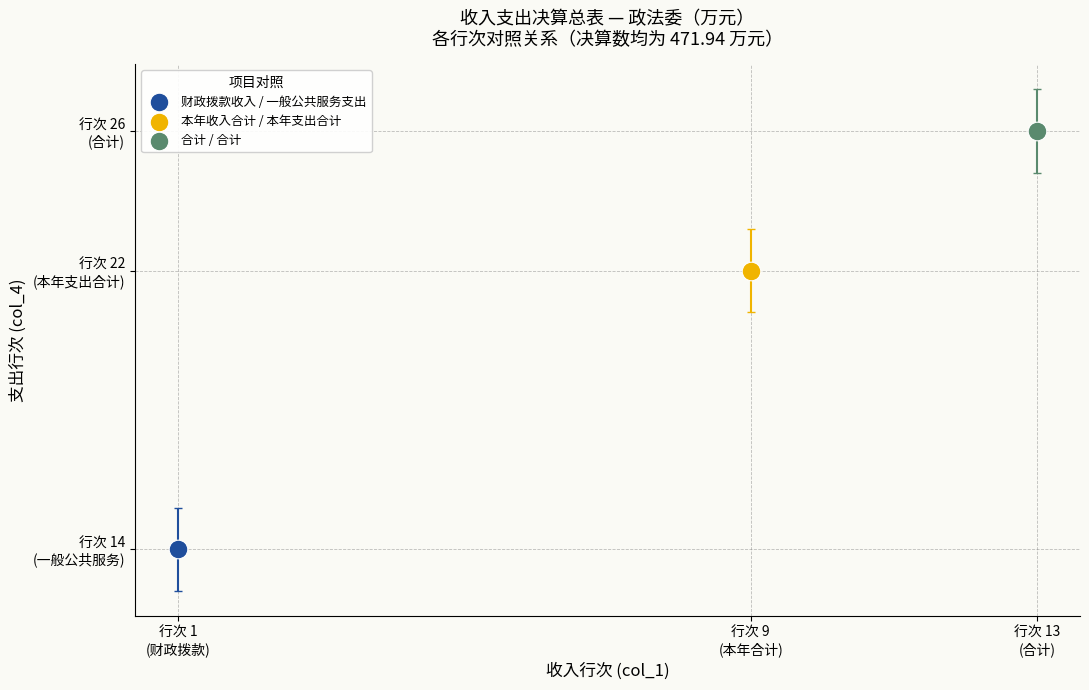

Which series reaches the maximum Y coordinate?

合计 / 合计